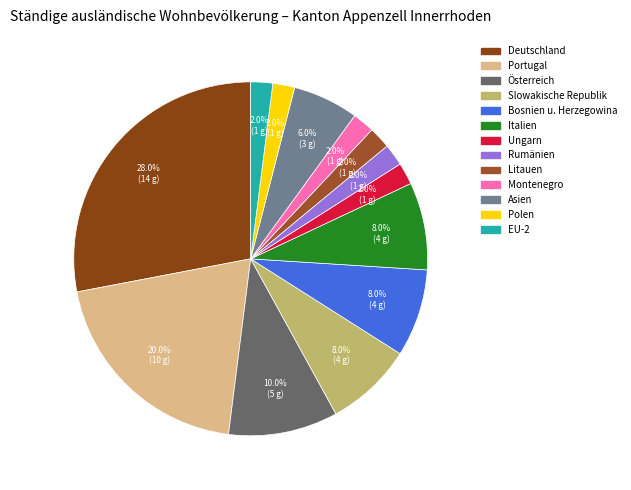

How many segments does this pie chart have?

13